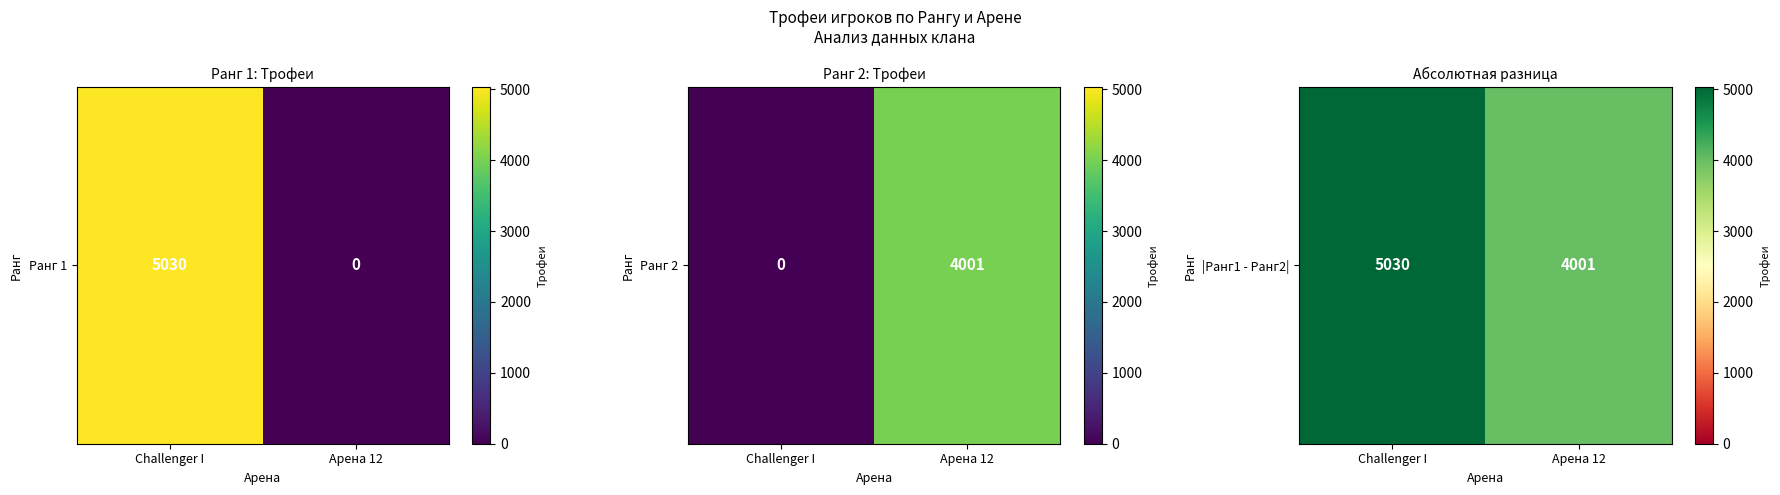

Where is the data nearest to the value 4515?

Арена 12